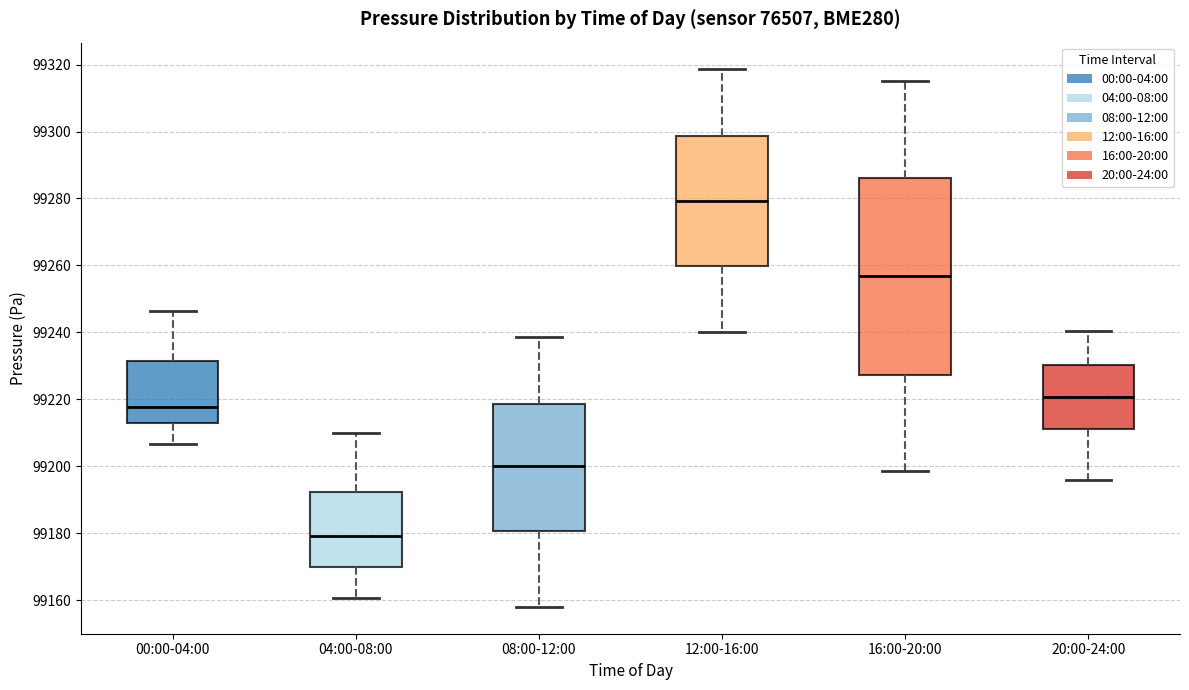

Reading left to right, transcribe this box plot: for each box, give where its median line is, the range the box spans, and where its two whiskers end, as read against the y-axis. The values are not printed on the chart, so give them approximately, as read against the axis.

00:00-04:00: median 99218, box 99212 to 99232, whiskers 99206 to 99246
04:00-08:00: median 99180, box 99170 to 99192, whiskers 99160 to 99210
08:00-12:00: median 99200, box 99180 to 99218, whiskers 99158 to 99238
12:00-16:00: median 99280, box 99260 to 99298, whiskers 99240 to 99318
16:00-20:00: median 99256, box 99228 to 99286, whiskers 99198 to 99316
20:00-24:00: median 99220, box 99212 to 99230, whiskers 99196 to 99240